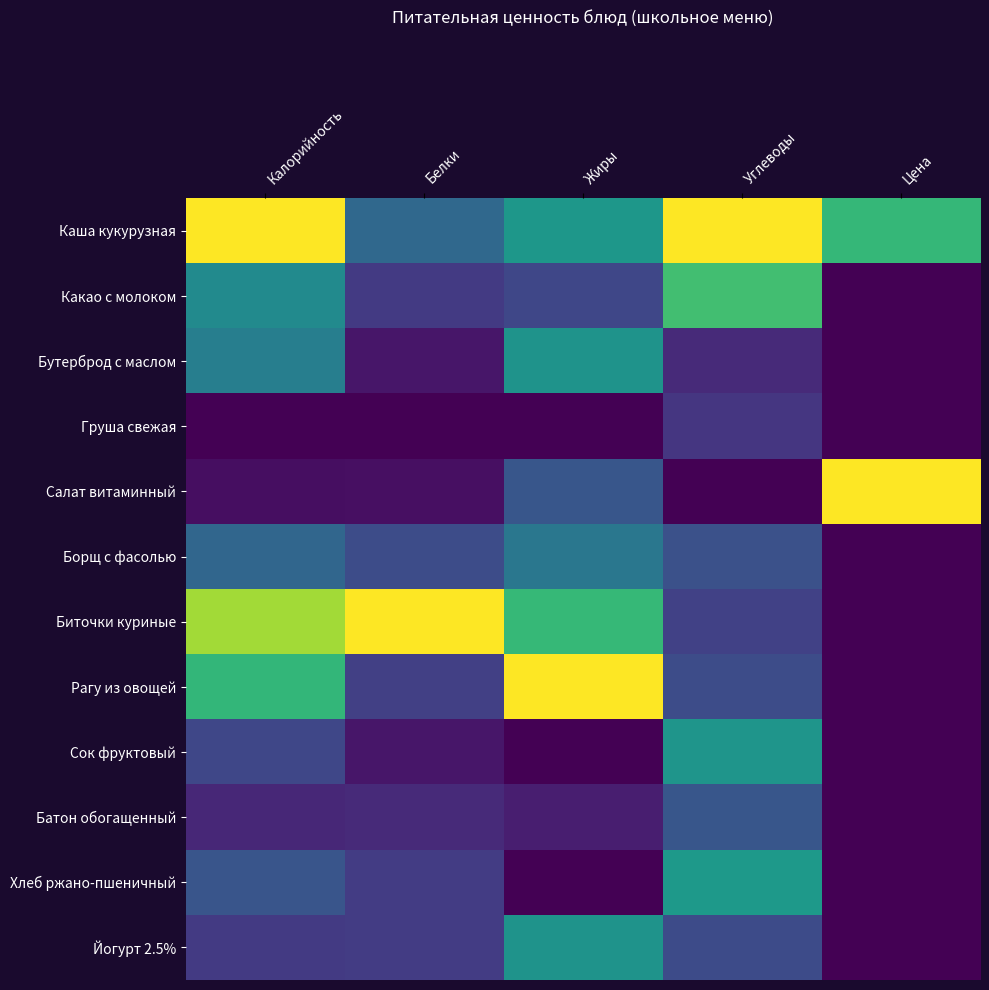

Reading left to right, transcribe all the data shown in this chart.

Каша кукурузная: Калорийность=1.0	Белки=0.3	Жиры=0.5	Углеводы=1.0	Цена=0.7
Какао с молоком: Калорийность=0.5	Белки=0.2	Жиры=0.2	Углеводы=0.7	Цена=0.0
Бутерброд с маслом: Калорийность=0.4	Белки=0.1	Жиры=0.5	Углеводы=0.1	Цена=0.0
Груша свежая: Калорийность=0.0	Белки=0.0	Жиры=0.0	Углеводы=0.2	Цена=0.0
Салат витаминный: Калорийность=0.0	Белки=0.0	Жиры=0.3	Углеводы=0.0	Цена=1.0
Борщ с фасолью: Калорийность=0.3	Белки=0.2	Жиры=0.4	Углеводы=0.2	Цена=0.0
Биточки куриные: Калорийность=0.9	Белки=1.0	Жиры=0.7	Углеводы=0.2	Цена=0.0
Рагу из овощей: Калорийность=0.7	Белки=0.2	Жиры=1.0	Углеводы=0.2	Цена=0.0
Сок фруктовый: Калорийность=0.2	Белки=0.1	Жиры=0.0	Углеводы=0.5	Цена=0.0
Батон обогащенный: Калорийность=0.1	Белки=0.1	Жиры=0.1	Углеводы=0.3	Цена=0.0
Хлеб ржано-пшеничный: Калорийность=0.3	Белки=0.2	Жиры=0.0	Углеводы=0.5	Цена=0.0
Йогурт 2.5%: Калорийность=0.2	Белки=0.2	Жиры=0.5	Углеводы=0.2	Цена=0.0